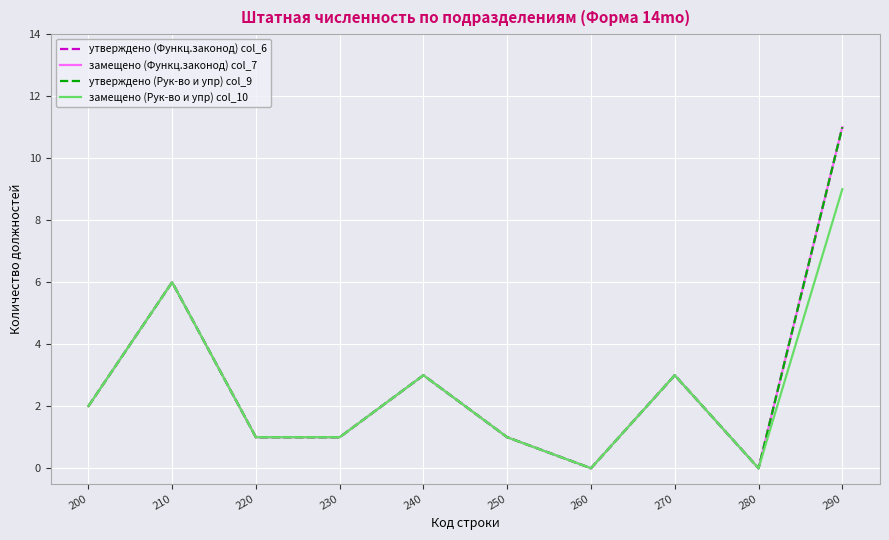

At 280, list the series in order from largest to smallest.

утверждено (Функц.законод) col_6, замещено (Функц.законод) col_7, утверждено (Рук-во и упр) col_9, замещено (Рук-во и упр) col_10